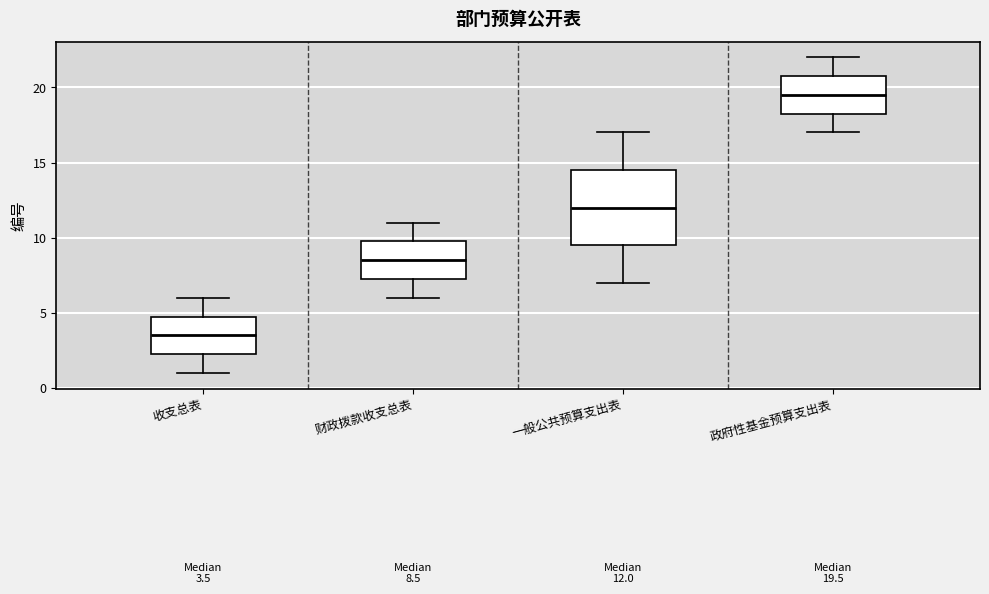

Which box is the tallest, from its lower edge to its upper edge?

一般公共预算支出表